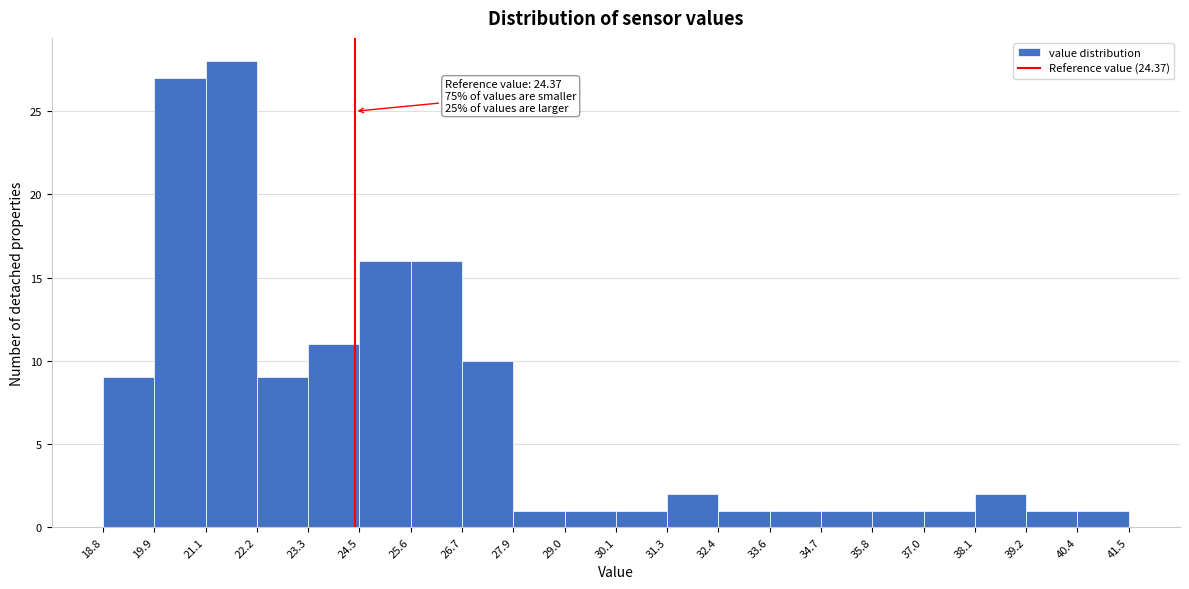

Which range on the x-axis has the tallest bar?

21.1 to 22.2